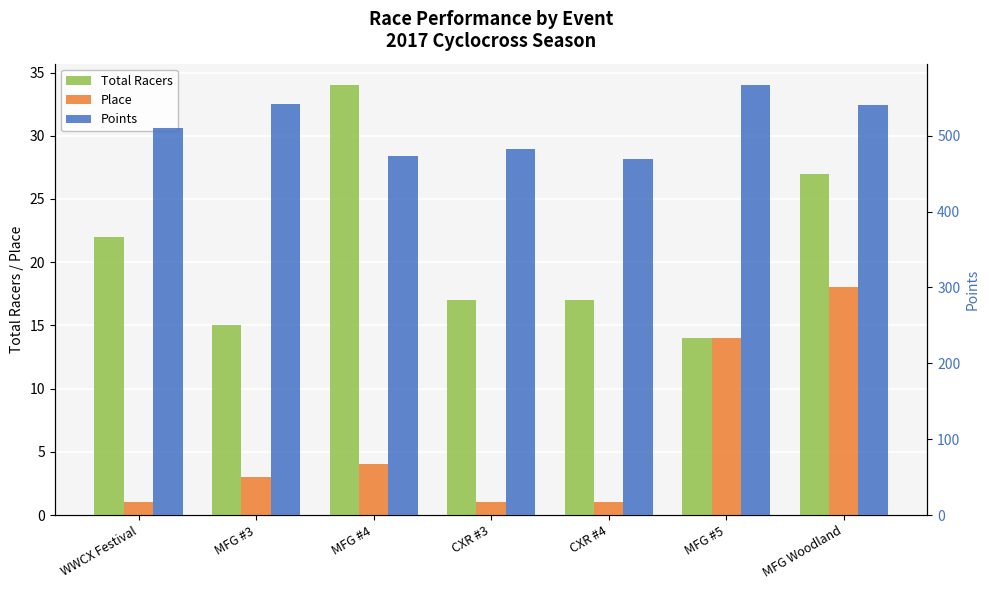

What is the difference between the maximum and minimum values in the Total Racers series?

20.0